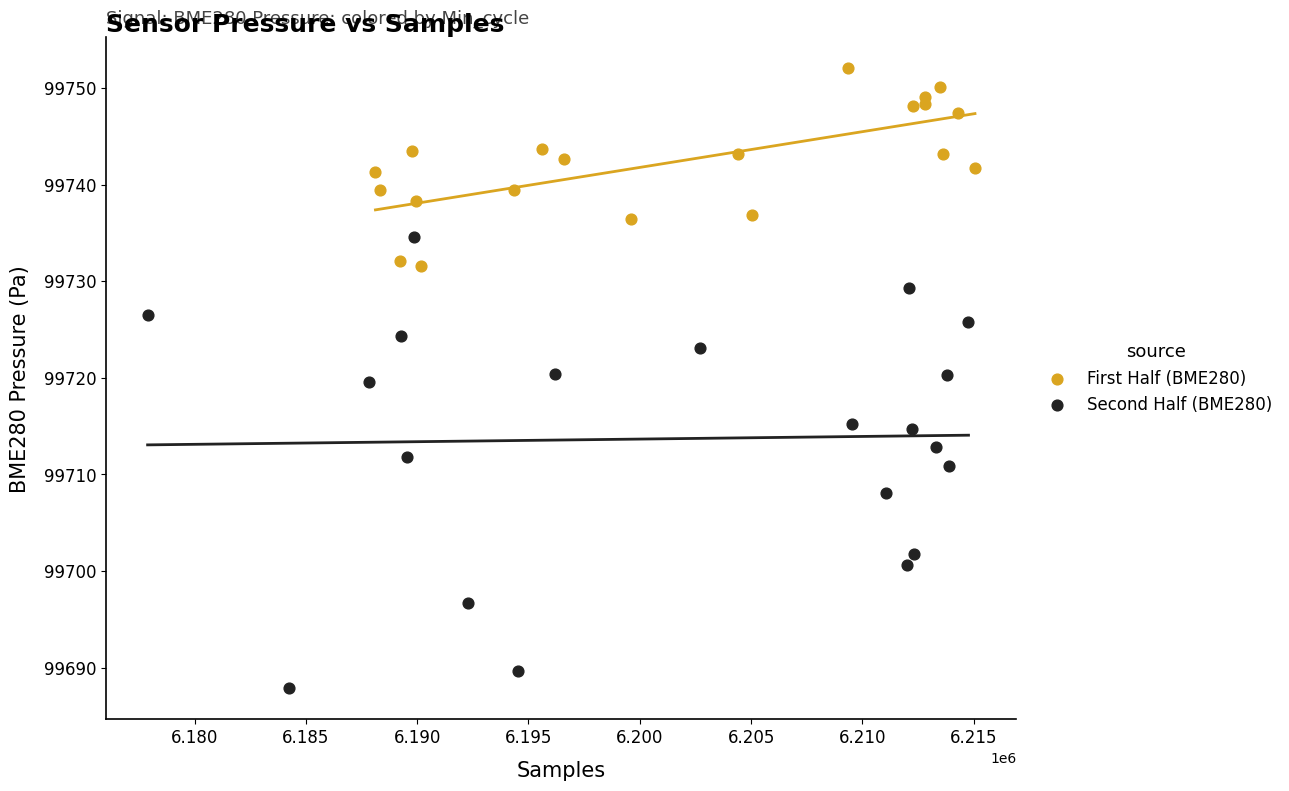

Which series has the largest Y range (max minus min)?

Second Half (BME280)